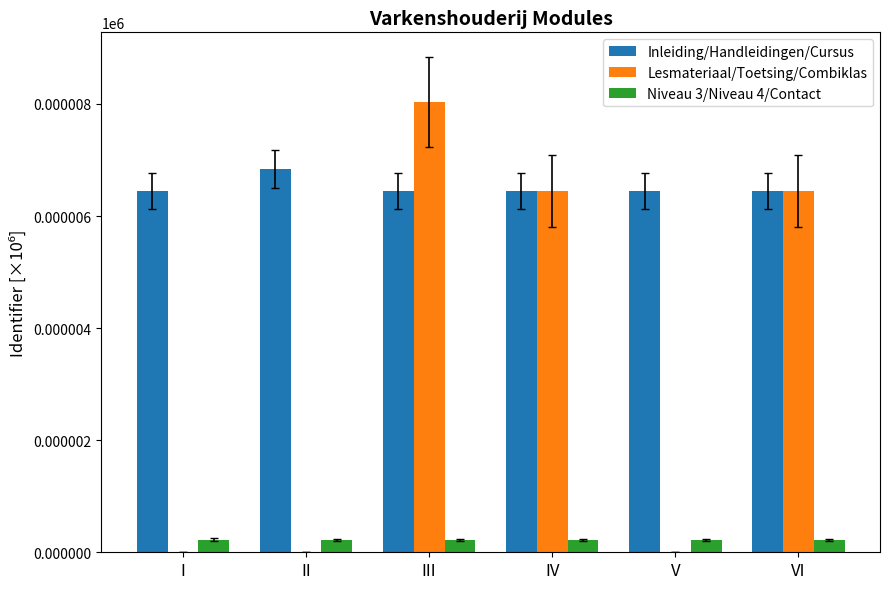

What is the sum of the Niveau 3/Niveau 4/Contact values at III and II?

0.4